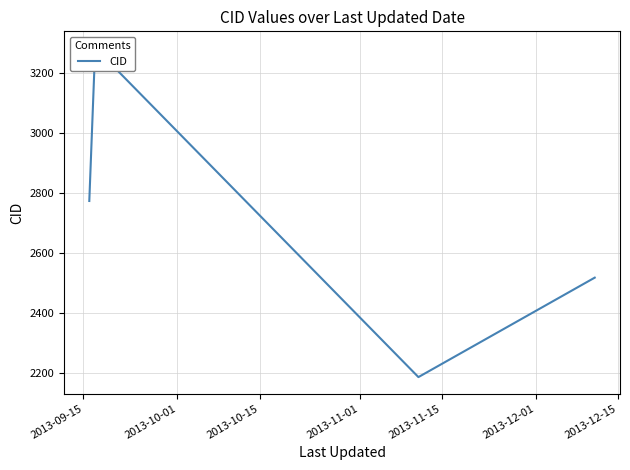

How many interior local valleys (lower than both neighbors) does the data have?

1